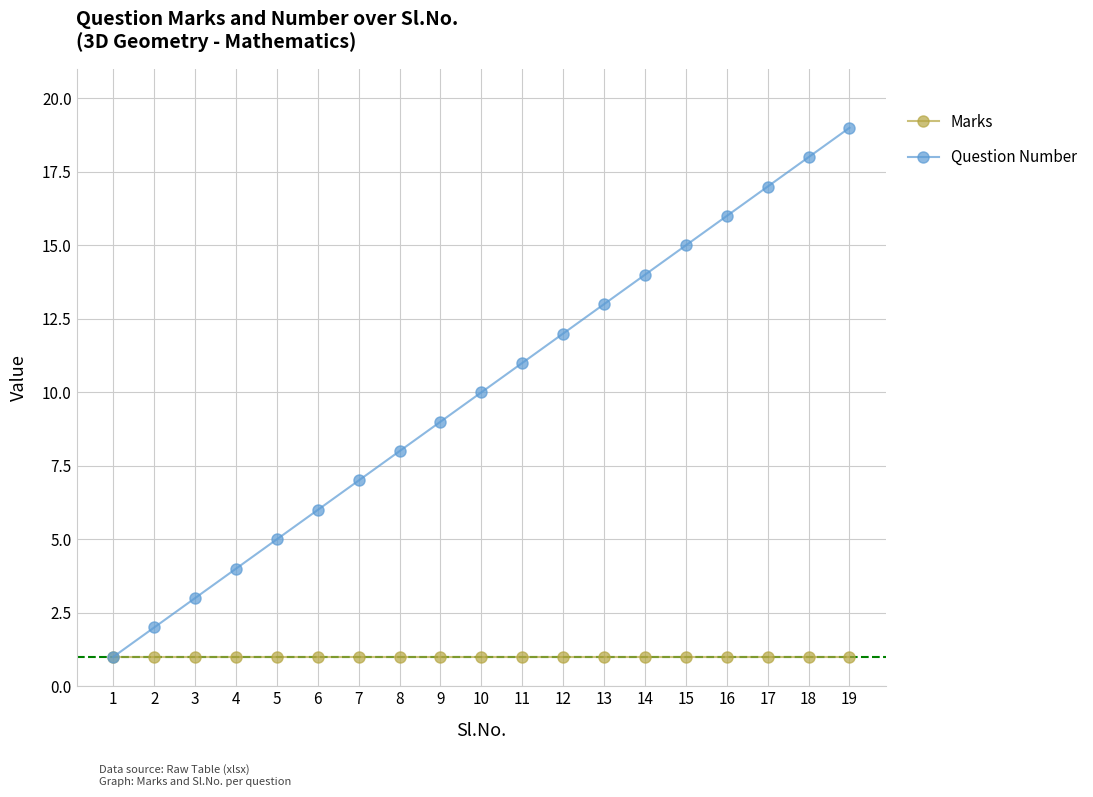

Which series has the largest range (max minus min)?

Question Number